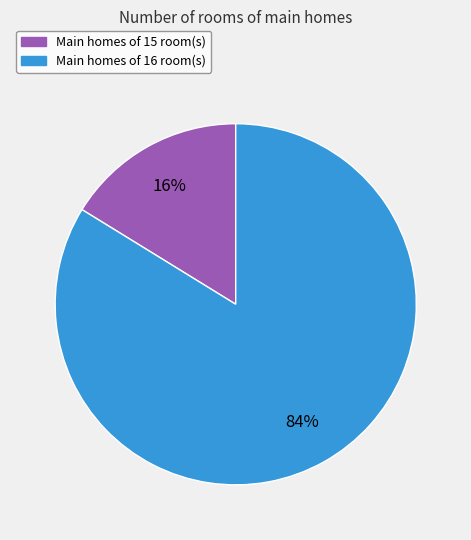

How many segments does this pie chart have?

2